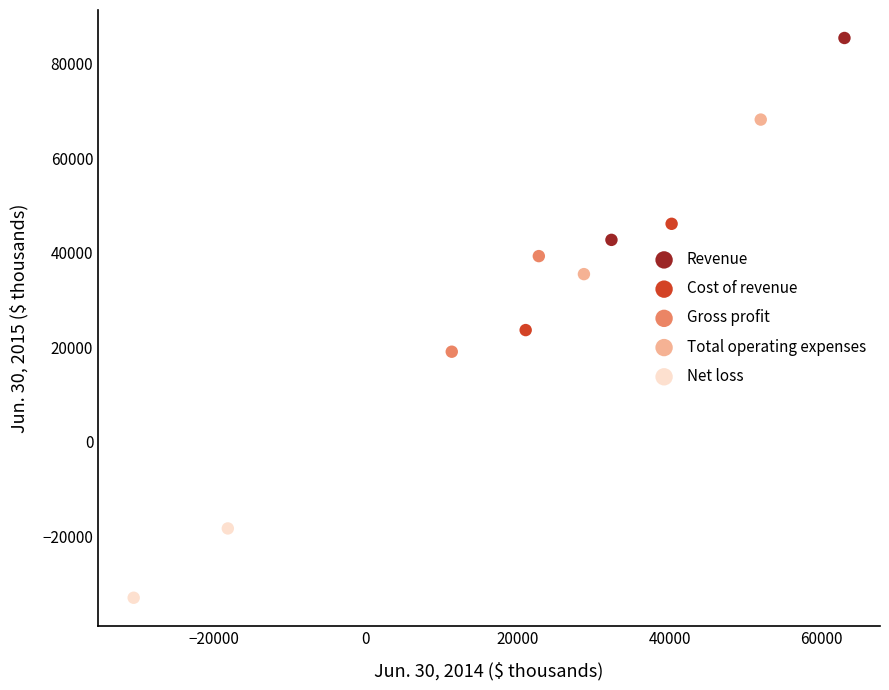

What are all the series names shown in the legend?

Revenue, Cost of revenue, Gross profit, Total operating expenses, Net loss